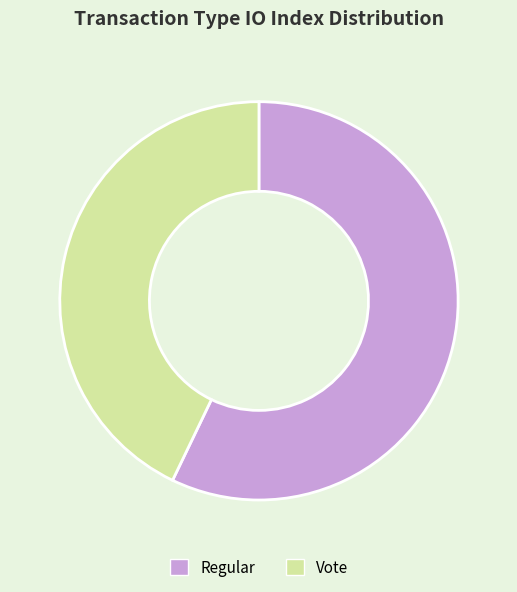

Which has a higher value, Regular or Vote?

Regular